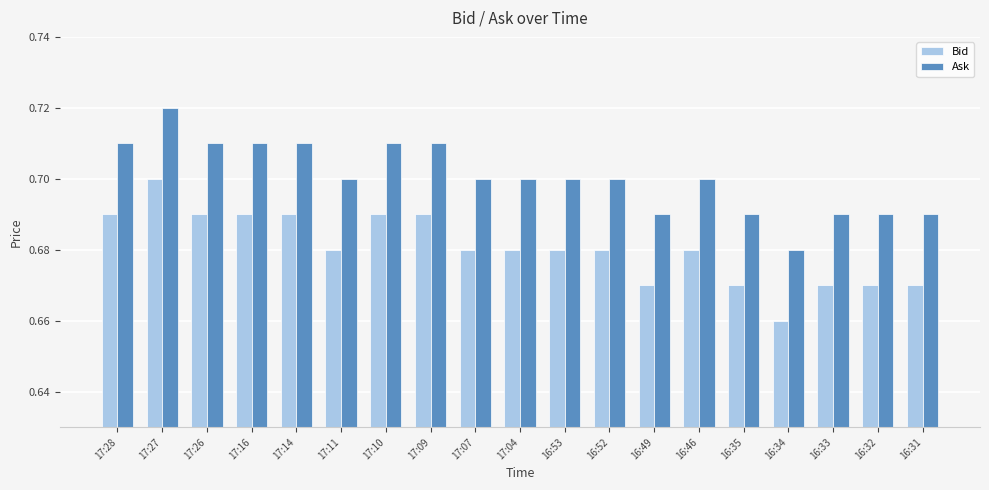

Count the Bid values in the range 0 to 1.

19